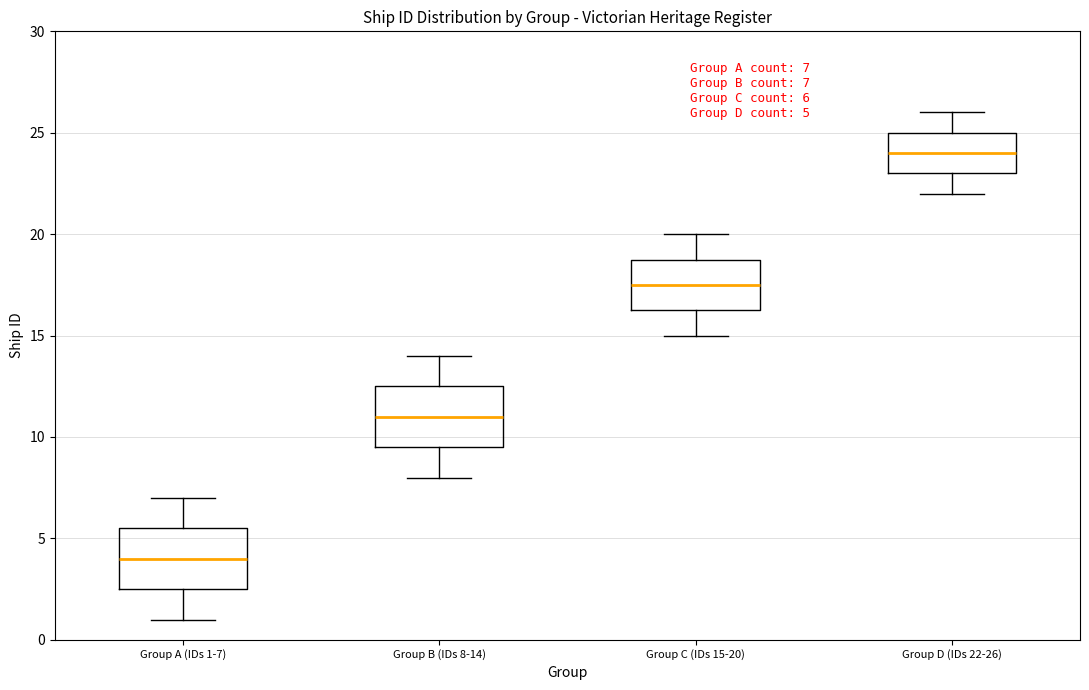

Which box has the lowest median line?

Group A (IDs 1-7)